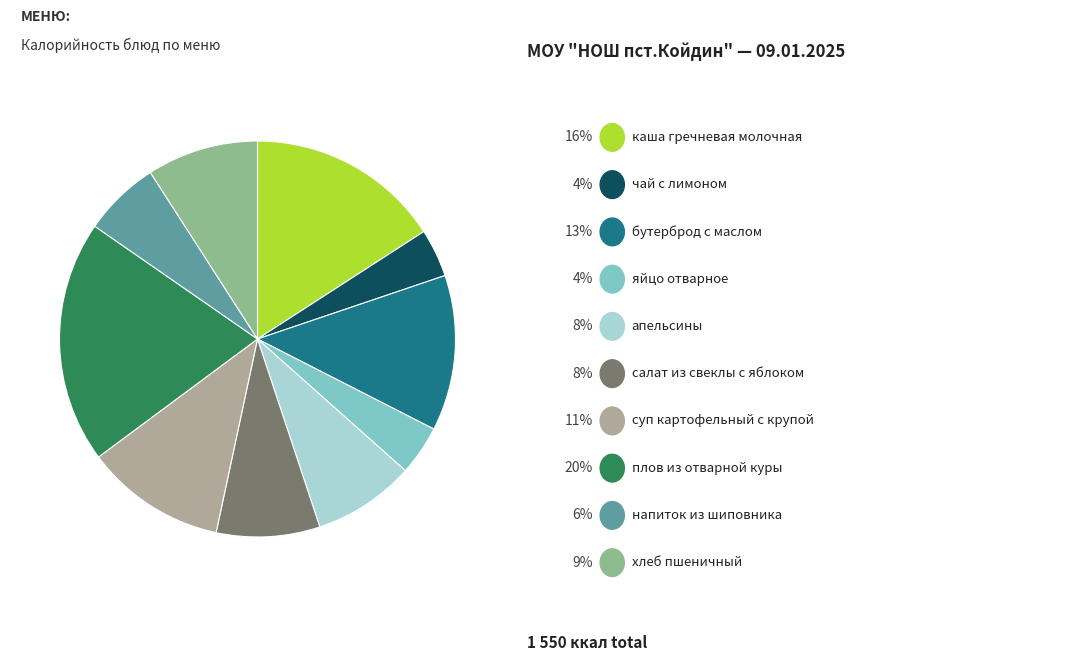

What is the largest slice in the pie chart?

плов из отварной куры